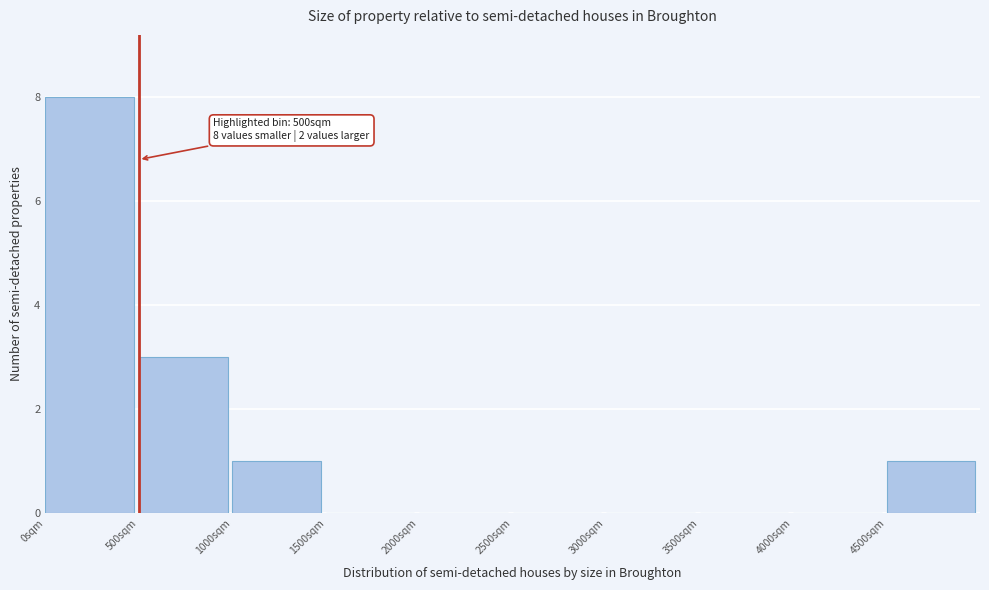

Which range on the x-axis has the tallest bar?

0 to 500